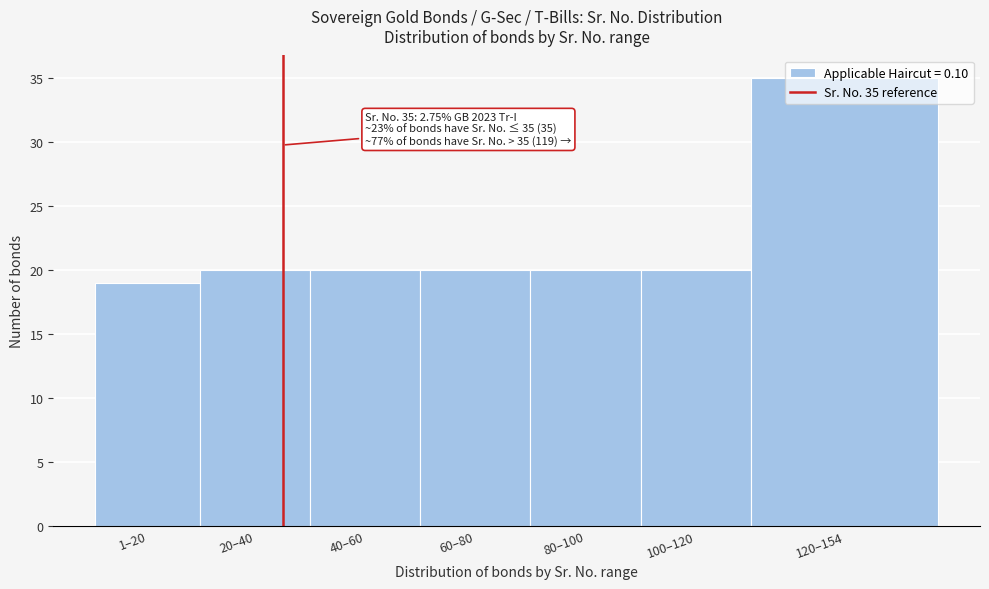

What is the label of the 1st bar from the right?

120–154